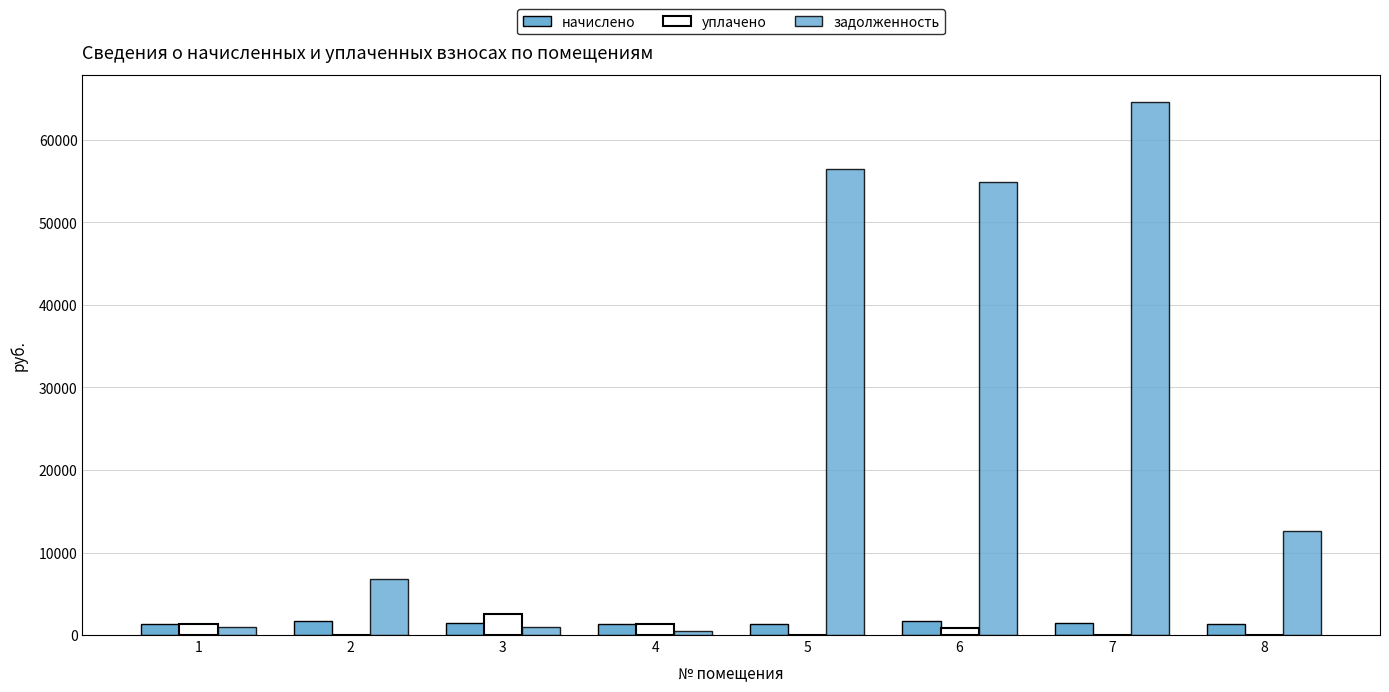

Between 2 and 1, which is larger?

2